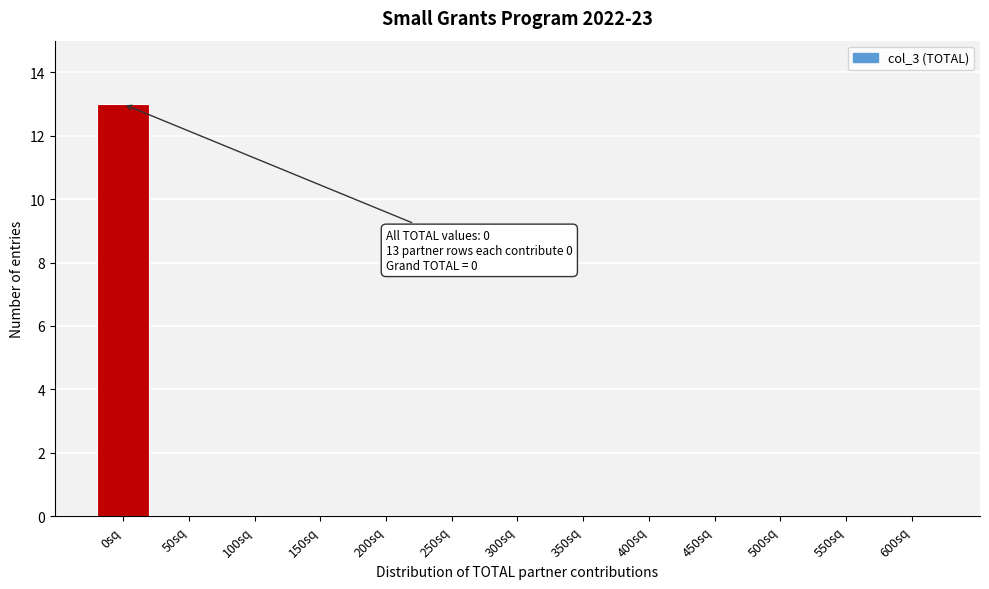

Reading right to left, transcribe all the data shown in this chart.

600sq=0	550sq=0	500sq=0	450sq=0	400sq=0	350sq=0	300sq=0	250sq=0	200sq=0	150sq=0	100sq=0	50sq=0	0sq=13